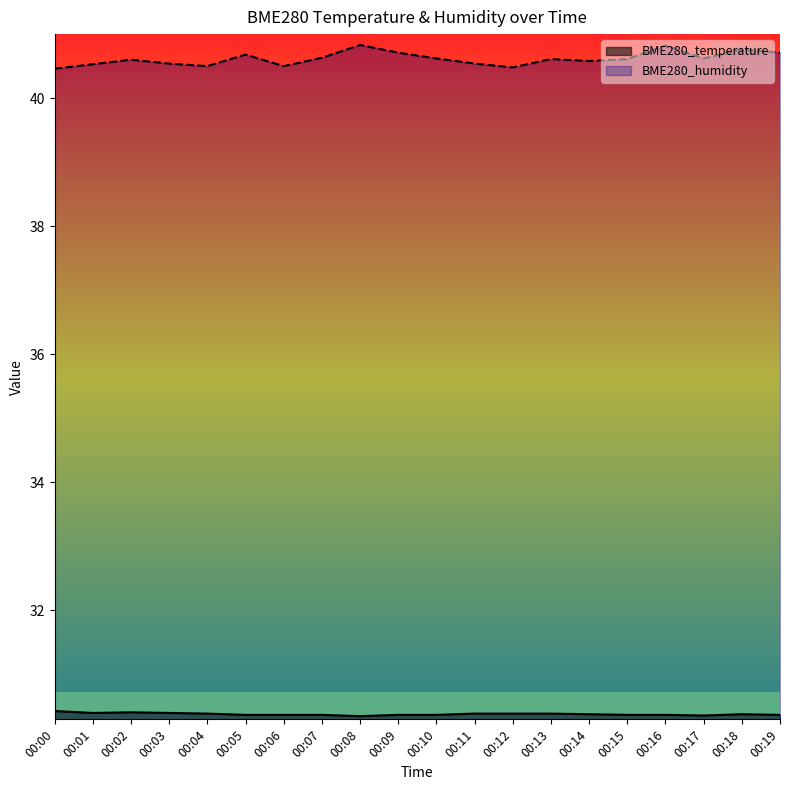

At how many categories does at least one series exceed 40?

20